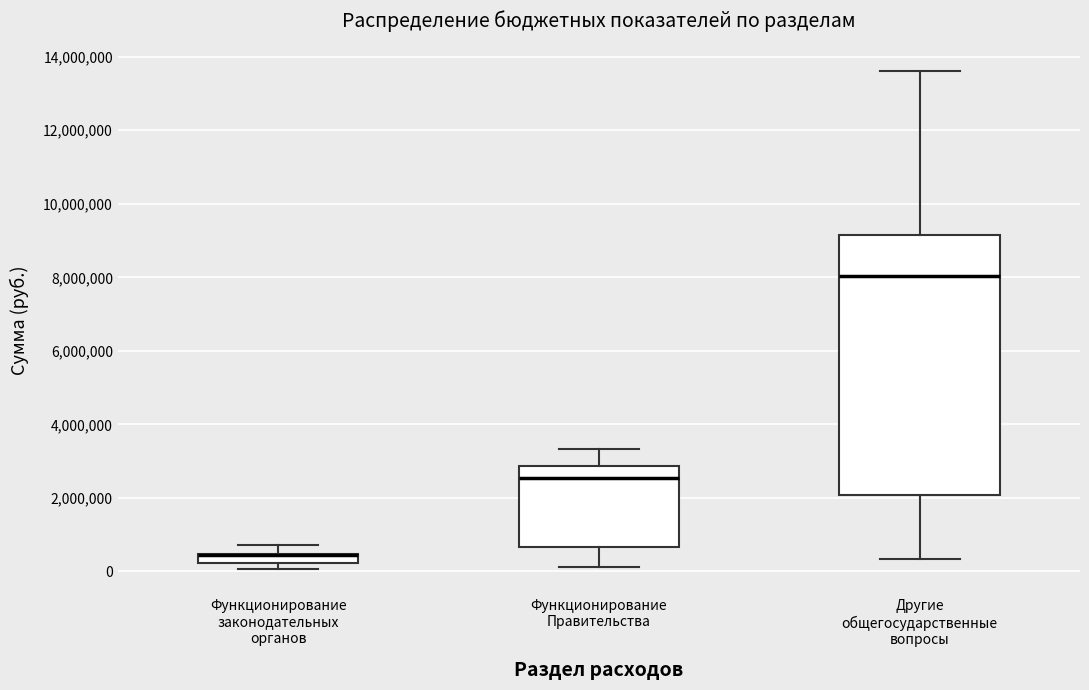

Which box is the tallest, from its lower edge to its upper edge?

Другие общегосударственные вопросы